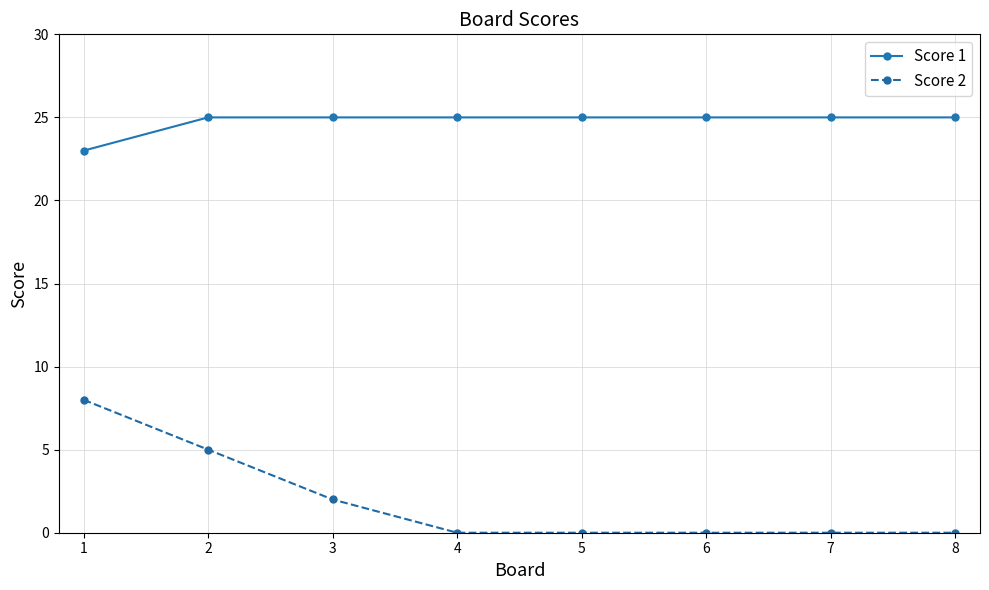

What are all the series names shown in the legend?

Score 1, Score 2